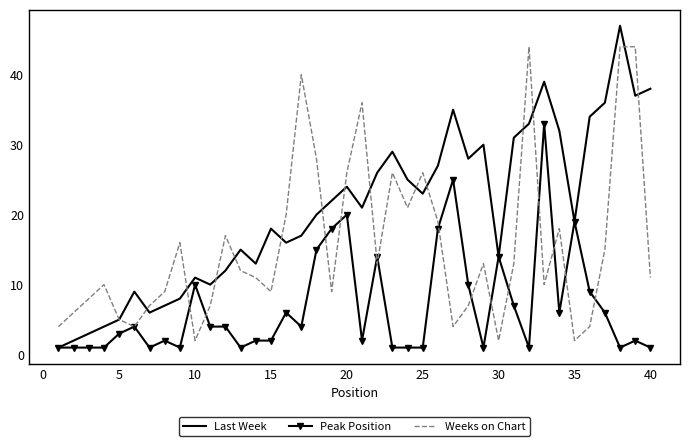

Which series has the largest total across all categories?

Last Week